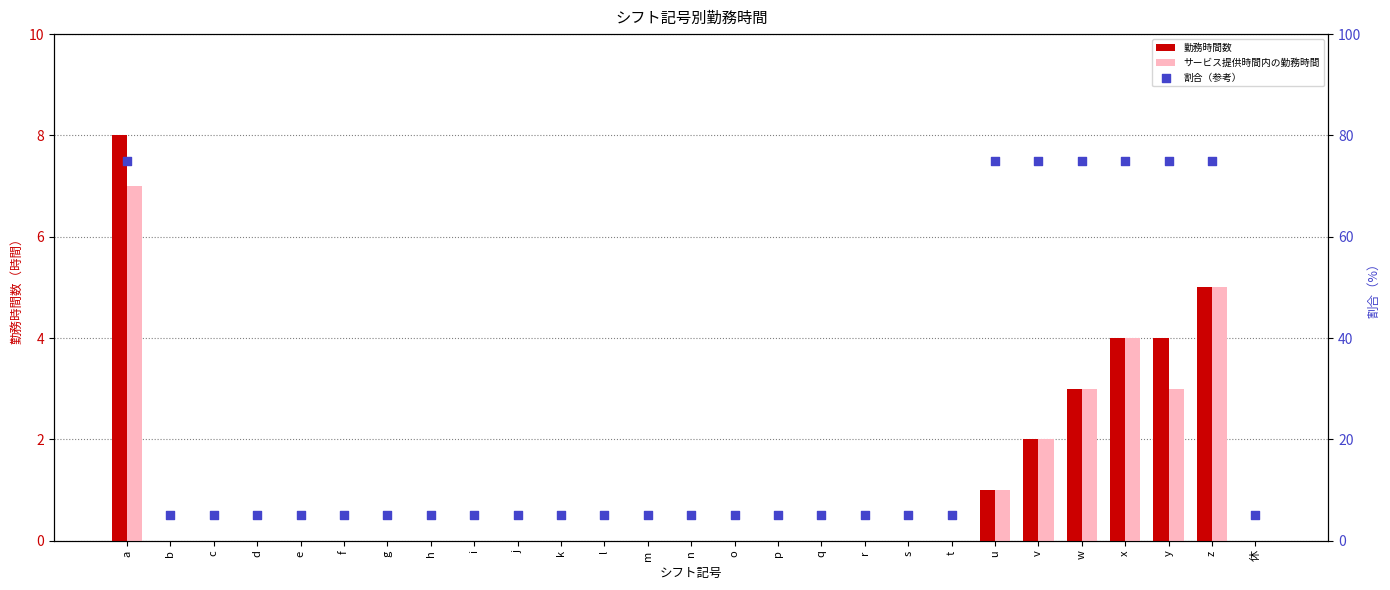

Which series has the largest total across all categories?

割合（参考）